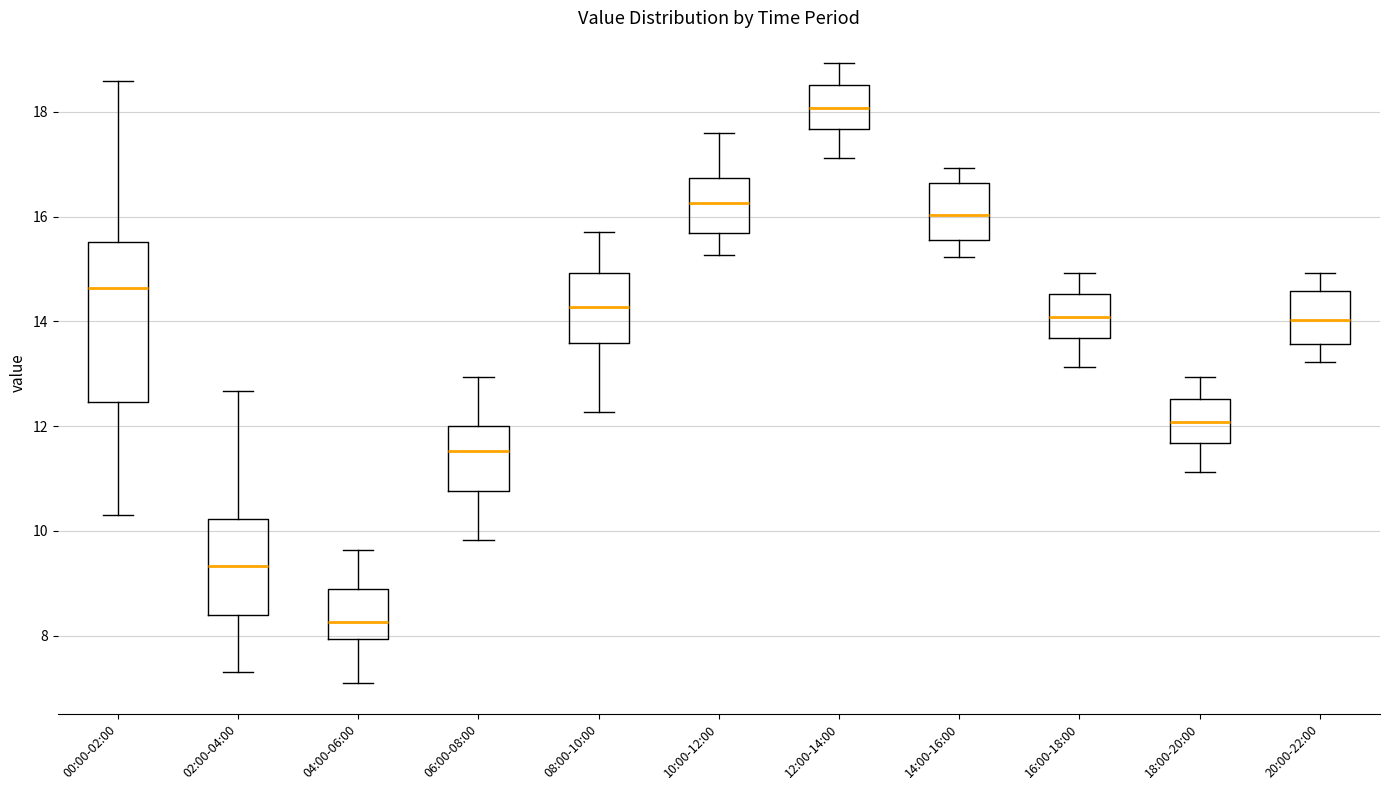

Comparing the boxes themselves (not the whiskers), which one is the tallest?

00:00-02:00